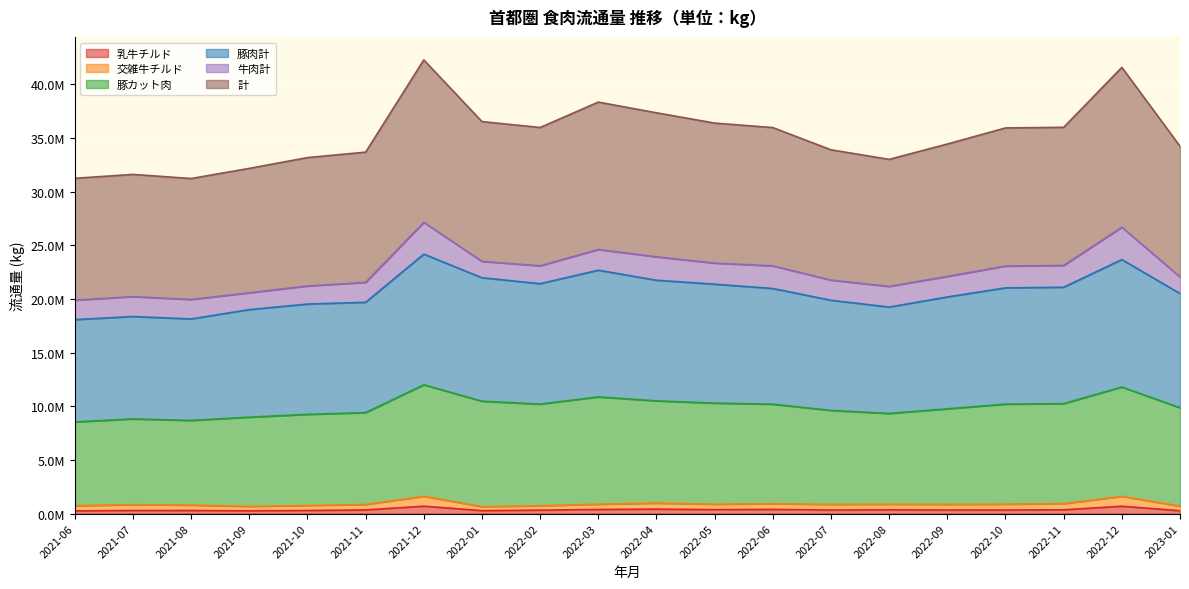

What is the average value of the 計 series?

35247984